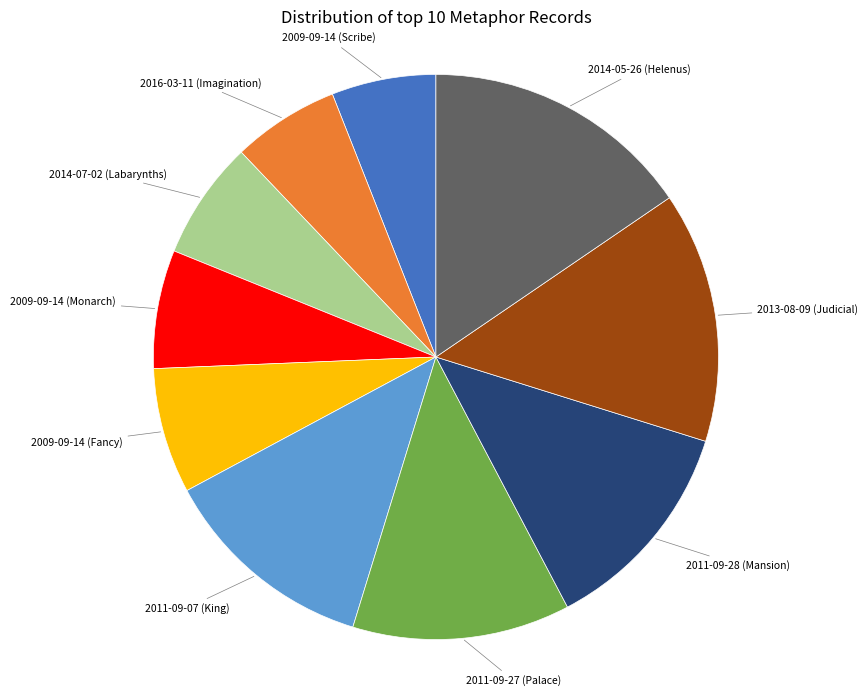

Do 2009-09-14 (Scribe) and 2016-03-11 (Imagination) together represent more than half of the pie?

No